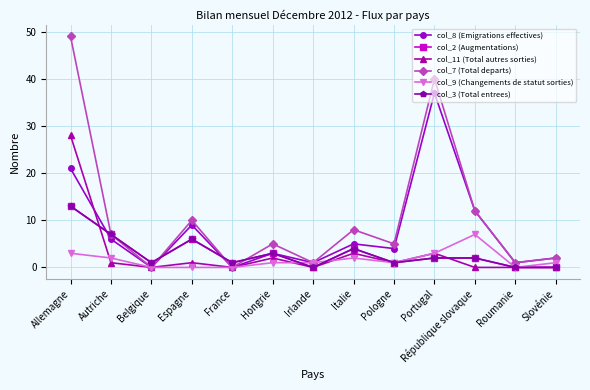

Is this an area chart (filled region under the line)?

No